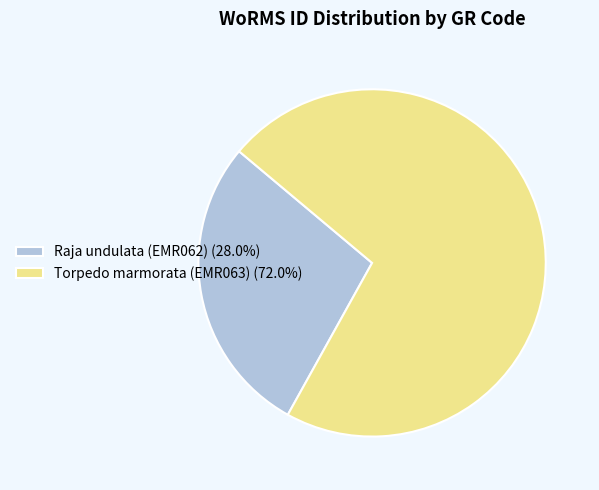

Do Raja undulata (EMR062) (28.0%) and Torpedo marmorata (EMR063) (72.0%) together represent more than half of the pie?

Yes